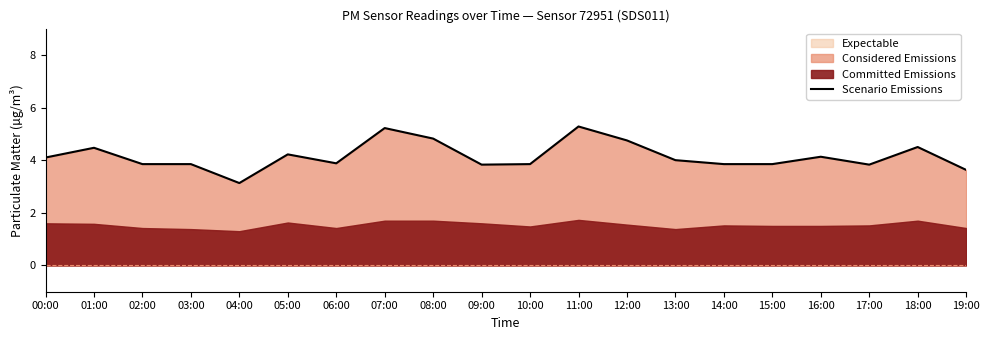

How many points are higher than both their immediate neighbors (excluding endpoints)?

6